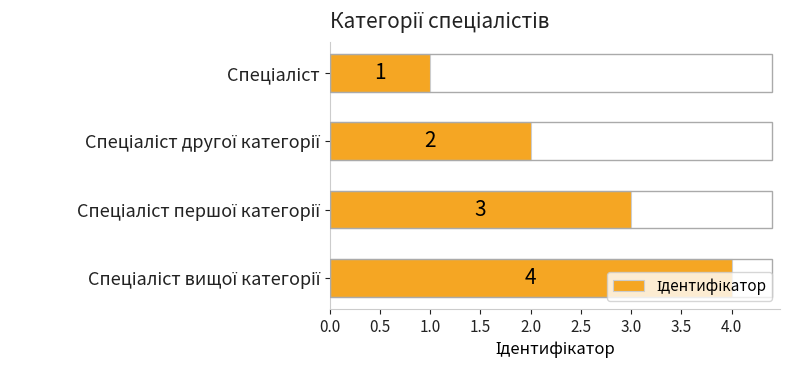

What is the smallest value displayed?

1